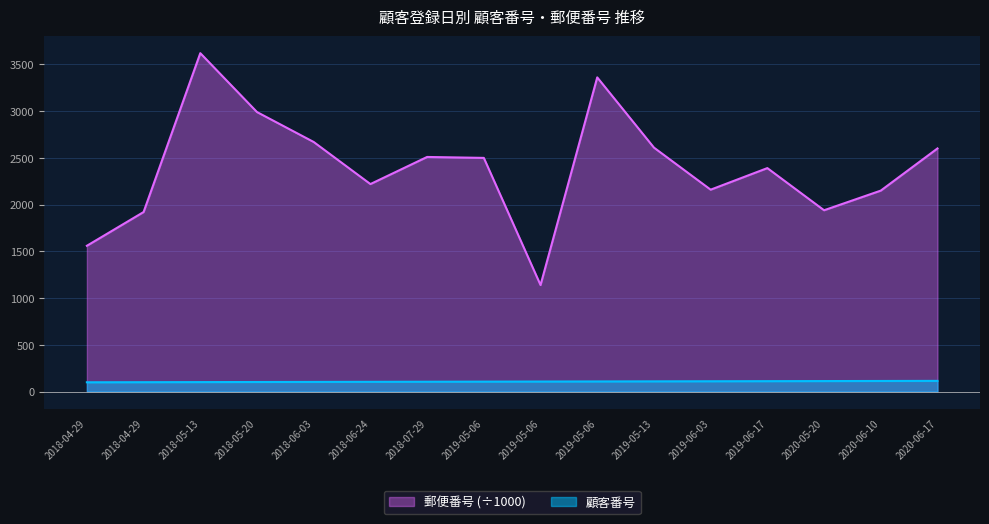

What is the spread (max minus min) of values at 2019-05-06?

2393.0